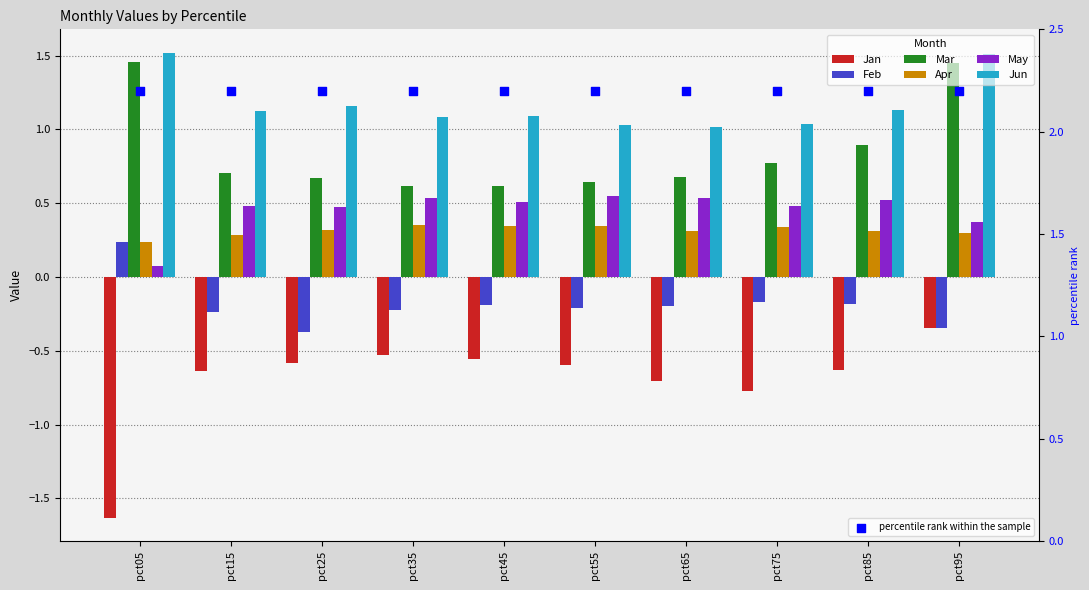

Which series reaches the maximum Y coordinate?

Jun